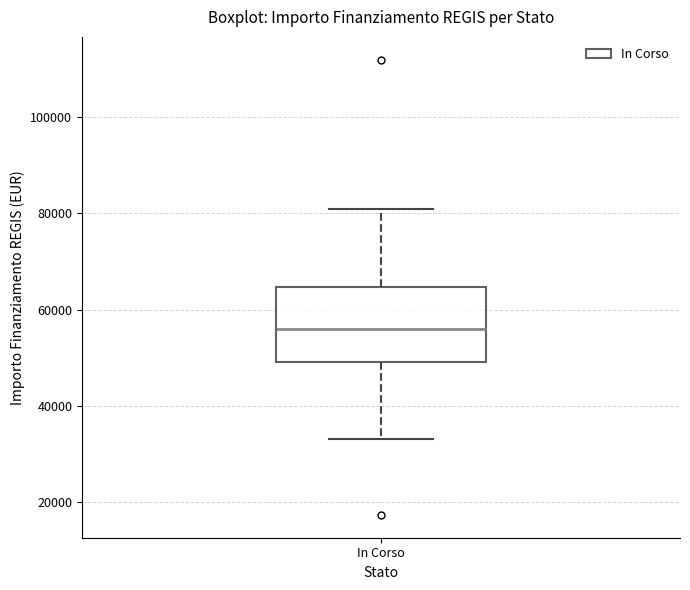

Where is the upper edge of the box for In Corso on the y-axis? The values are not printed on the chart, so give them approximately, as read against the axis.

64000